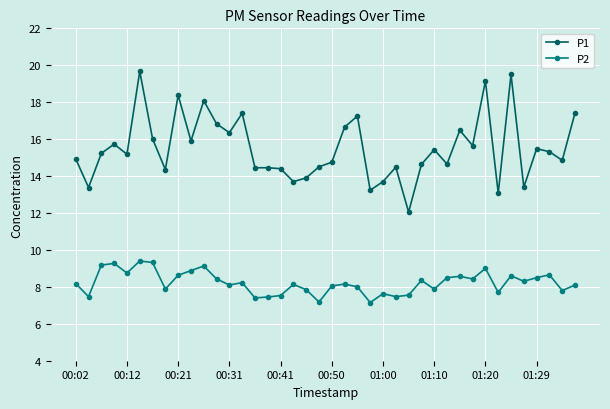

Which series has the largest total across all categories?

P1